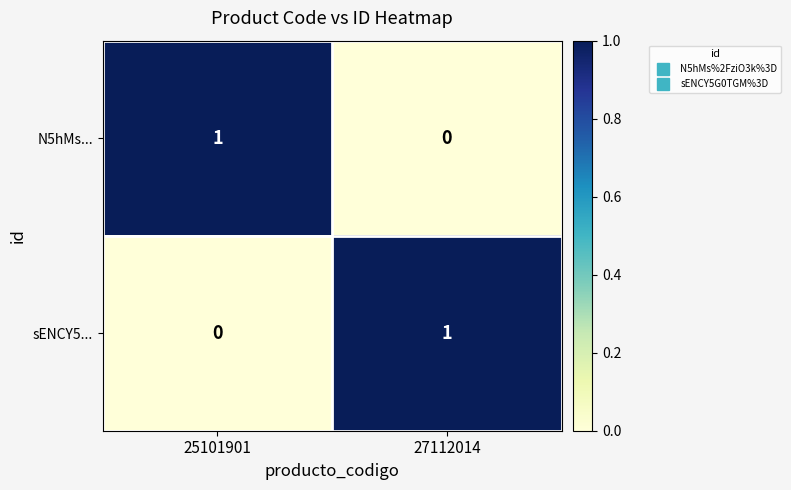

True or false: N5hMs... has a value of 1 at 25101901.

True